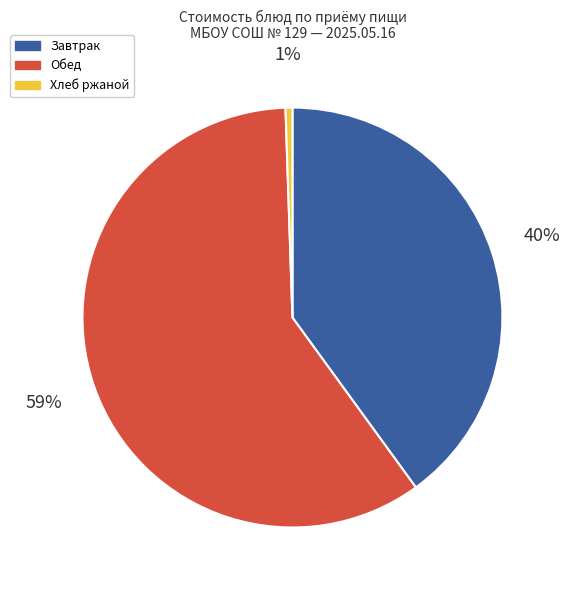

Is Обед the majority of the pie?

Yes